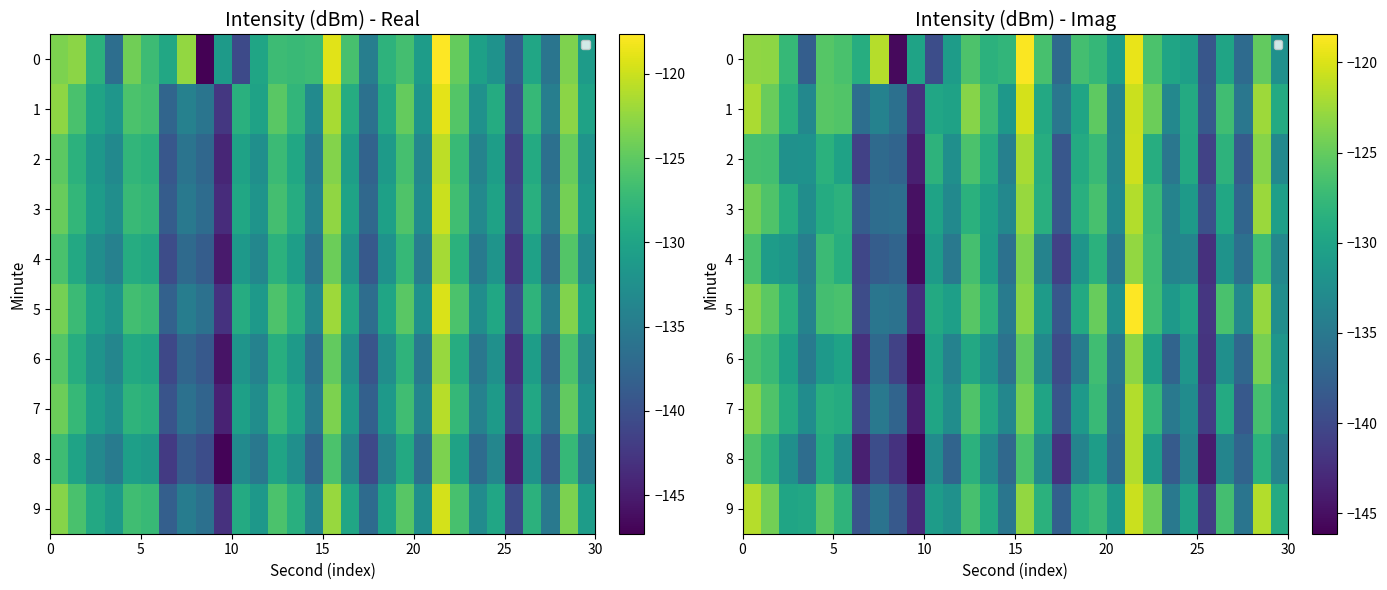

At which category is the sum across all series the highest?

21